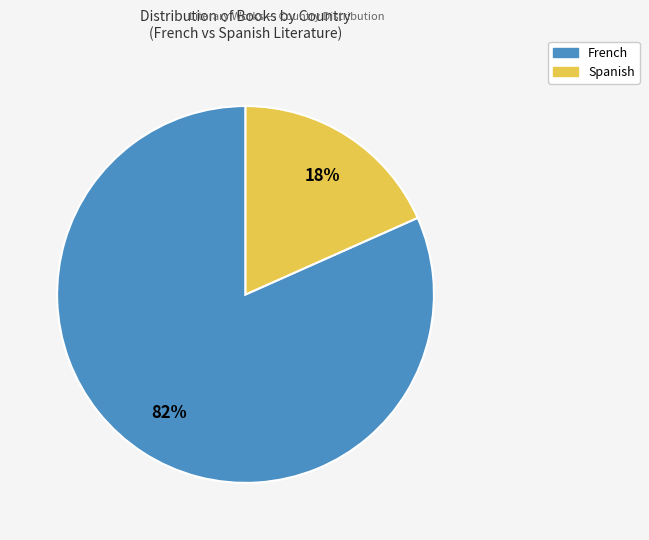

To the nearest percent, what is the average slice percentage?

50%